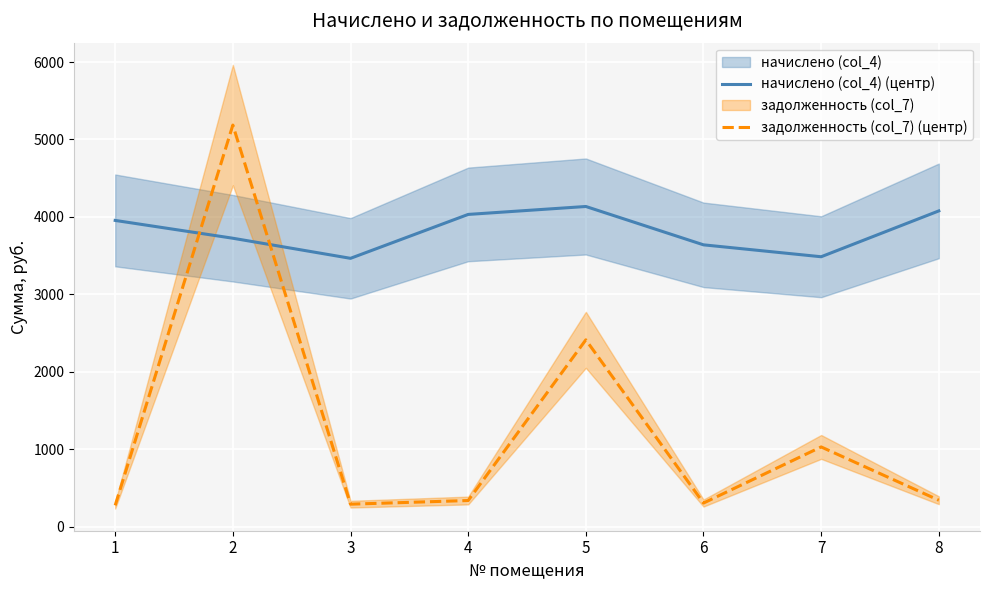

How many interior local valleys does the начислено (col_4) (центр) series have?

2